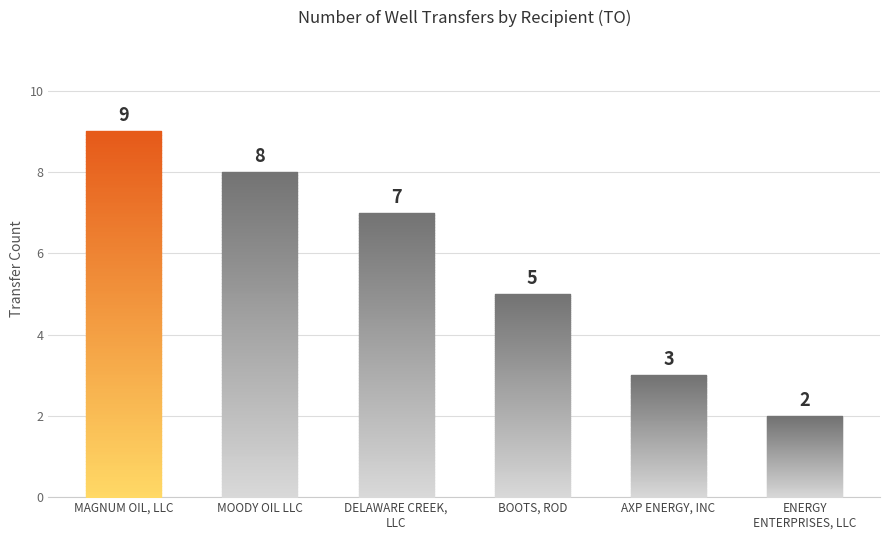

How many distinct data groups are displayed?

1